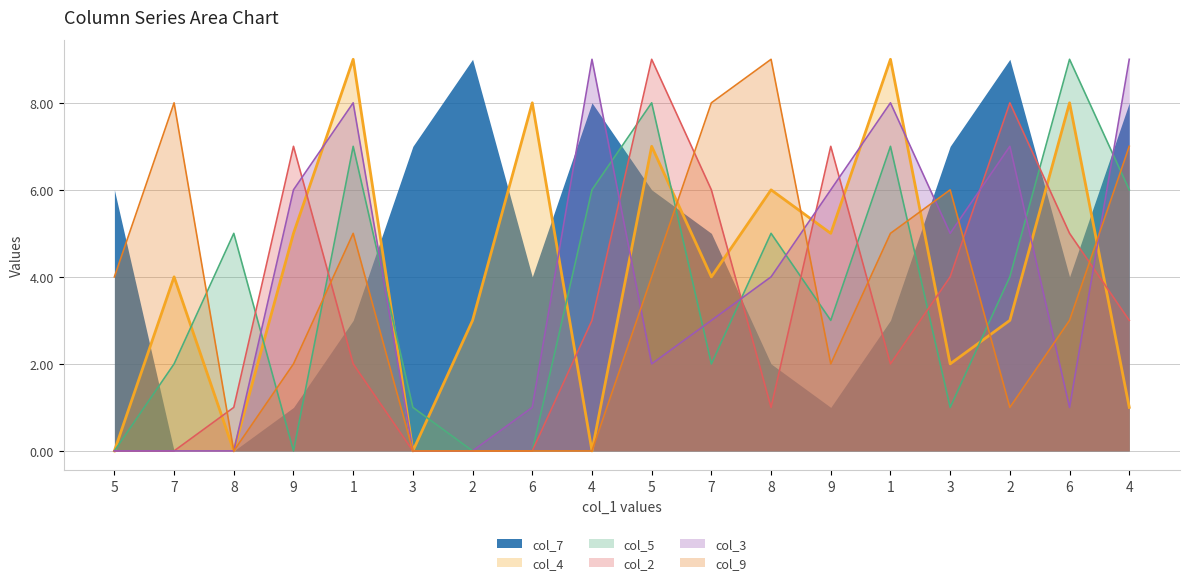

Where does the col_9 series first go above 4?

7